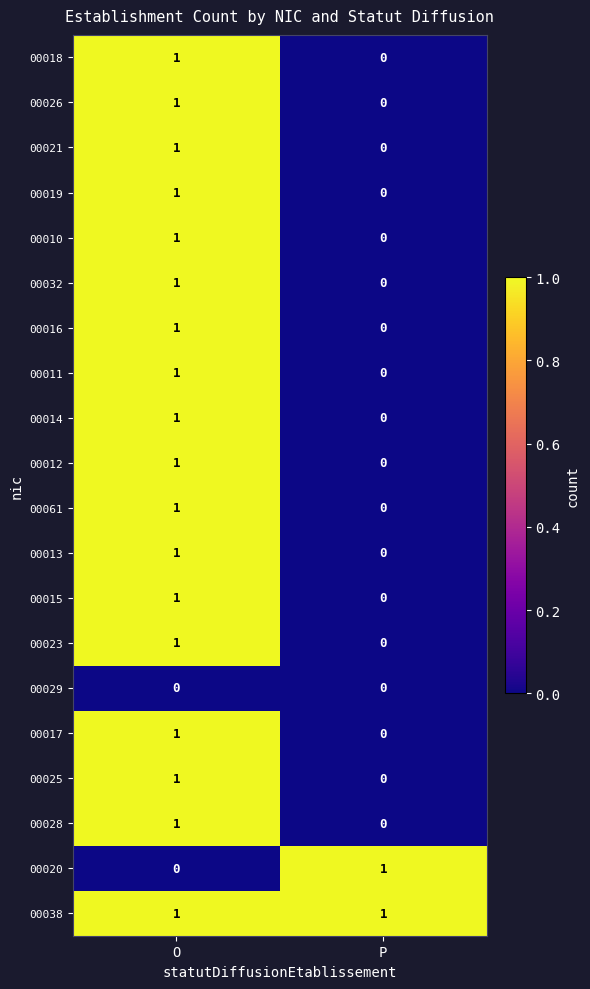

Count the number of data series in this chart.

20